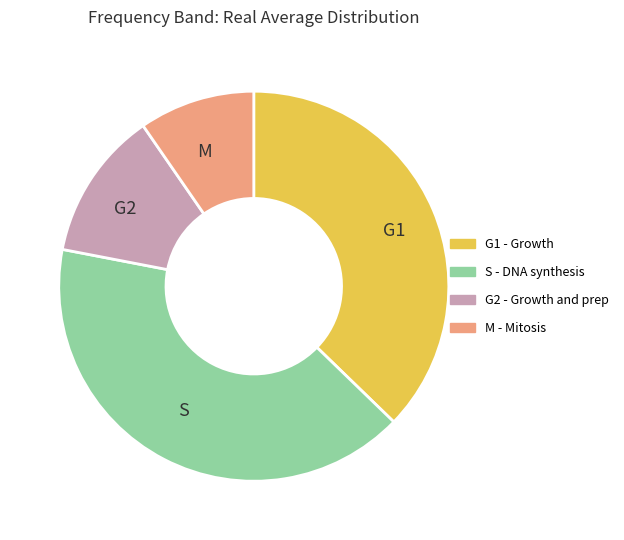

Which category has the biggest portion of the pie?

S